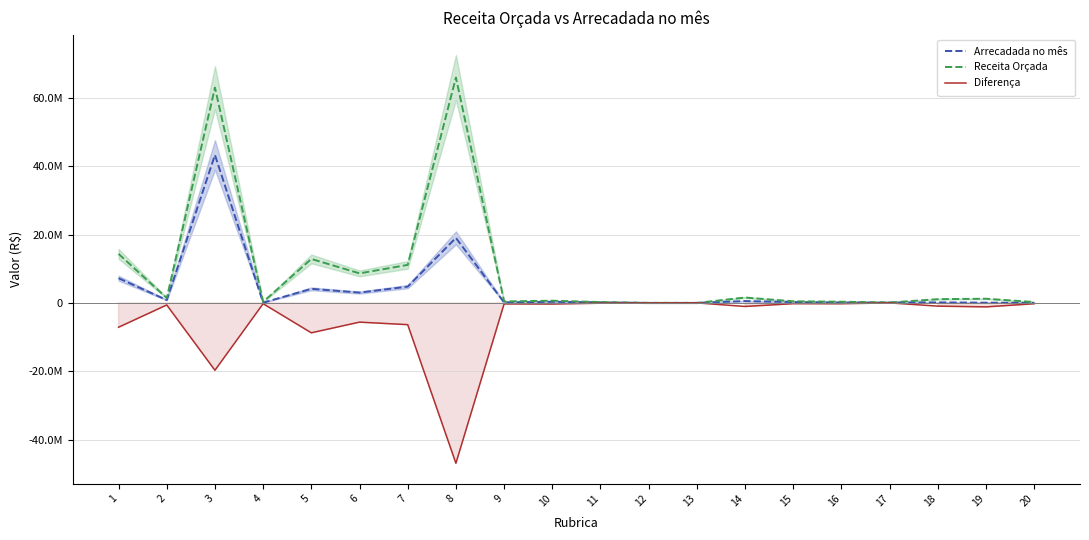

What is the maximum value shown in the chart?

65985900.0